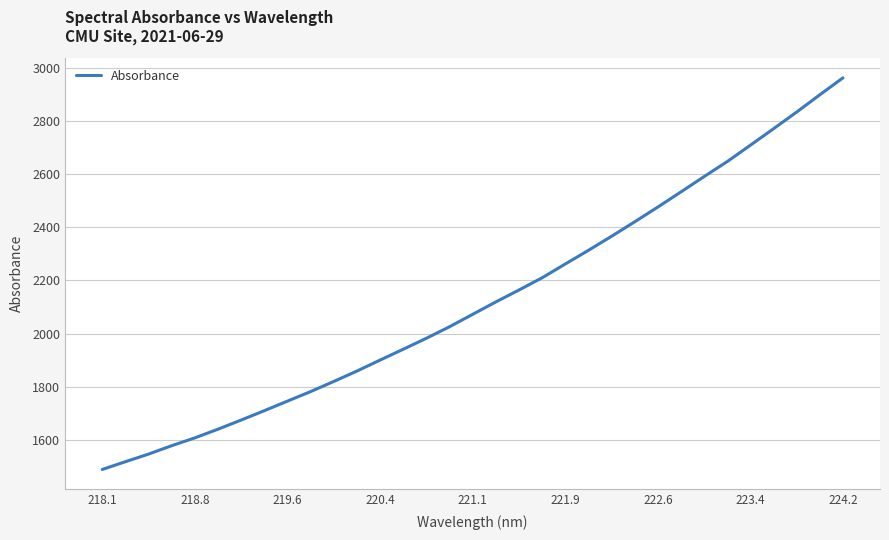

What is the greatest value displayed?

2962.7